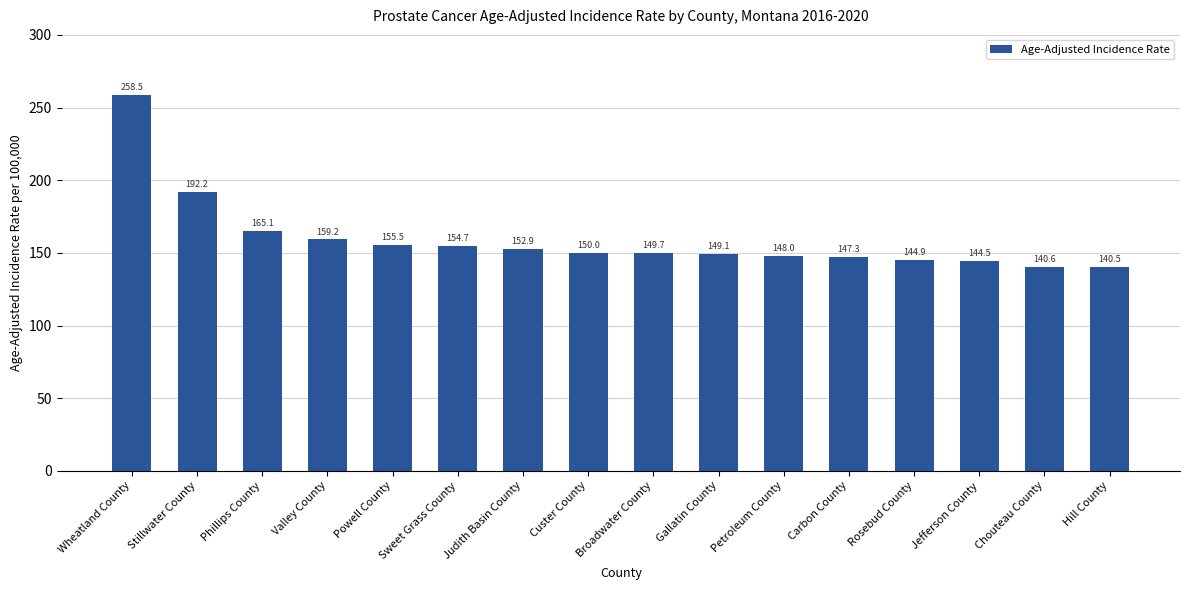

The value at Judith Basin County is 75.8. True or false?

False